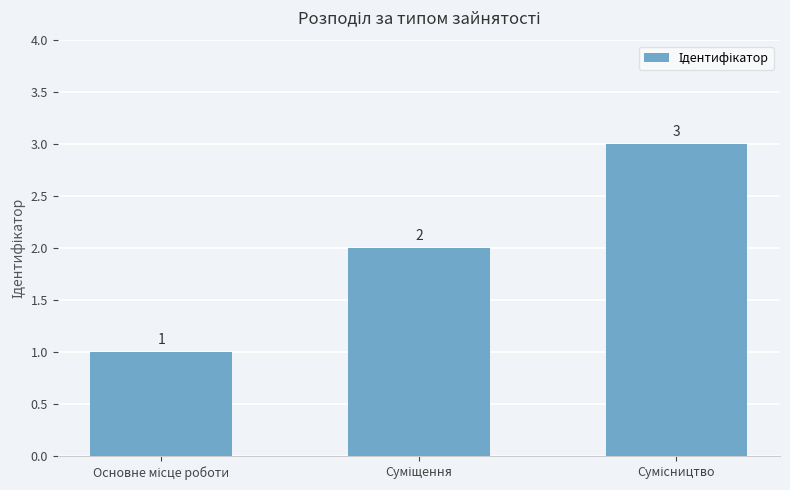

What is the value of the 3rd bar from the left?

3